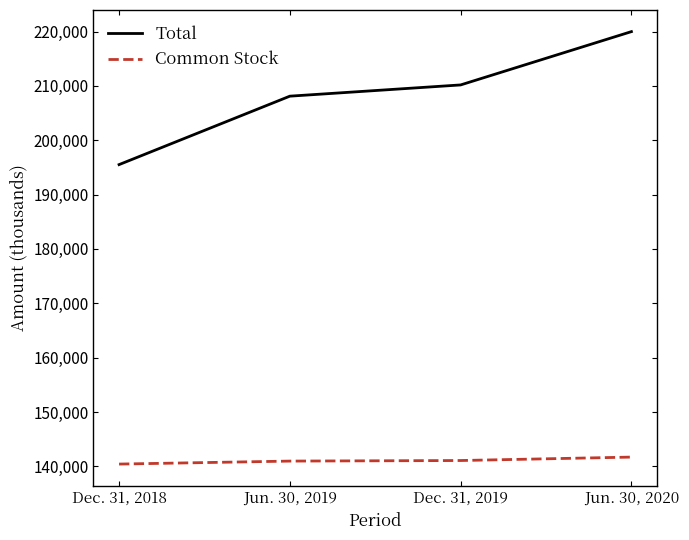

True or false: Common Stock and Total cross at least once.

False